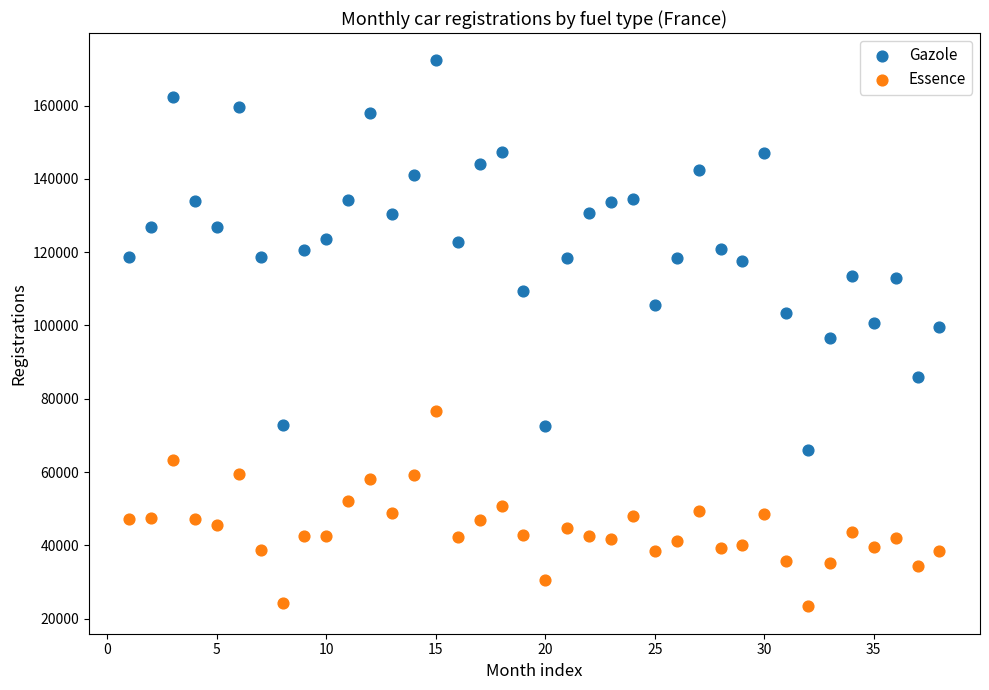

Across all data points, what is the range of X values (max minus min)?

37